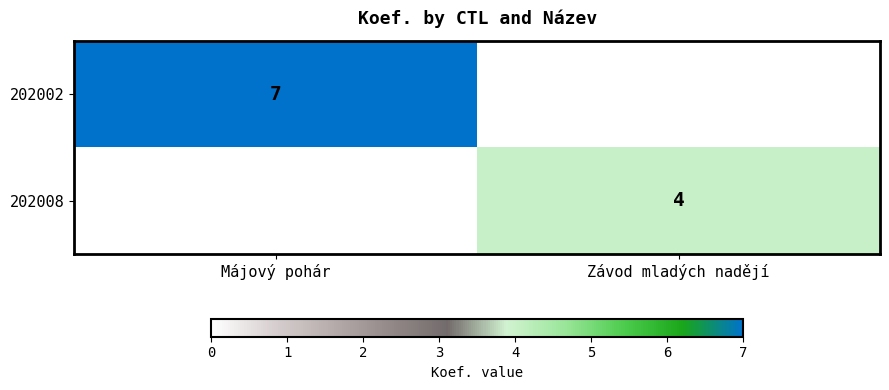

Which has a higher value, Závod mladých nadějí or Májový pohár?

Májový pohár